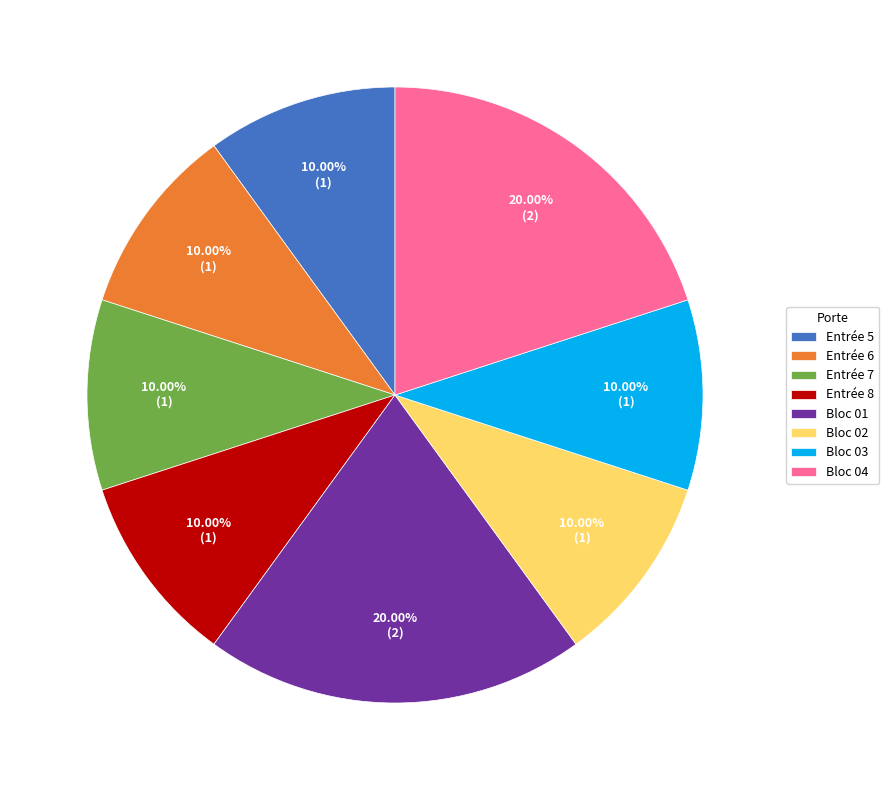

Does Entrée 5 account for over 50% of the chart?

No